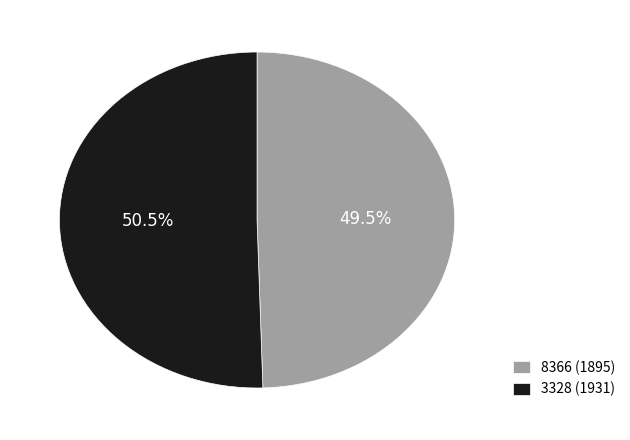

What is the total percentage of 3328 and 8366?

100.0%